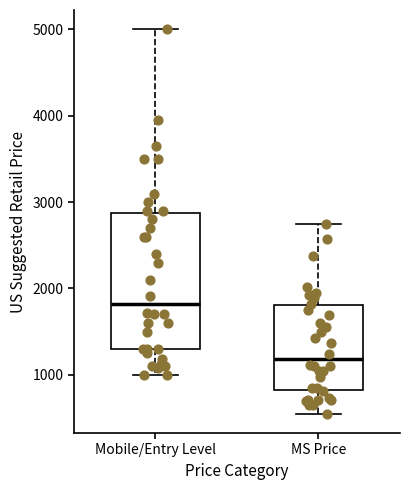

Comparing the boxes themselves (not the whiskers), which one is the tallest?

Mobile/Entry Level